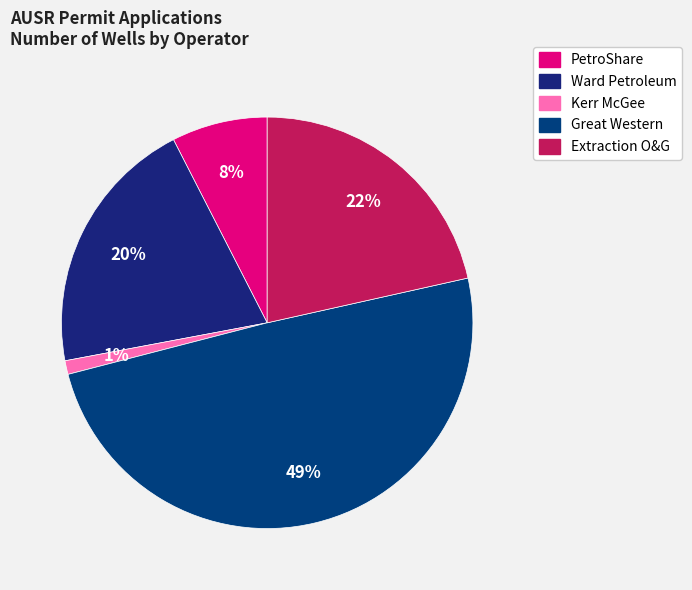

Which category has the biggest portion of the pie?

Great Western (B-Farm)